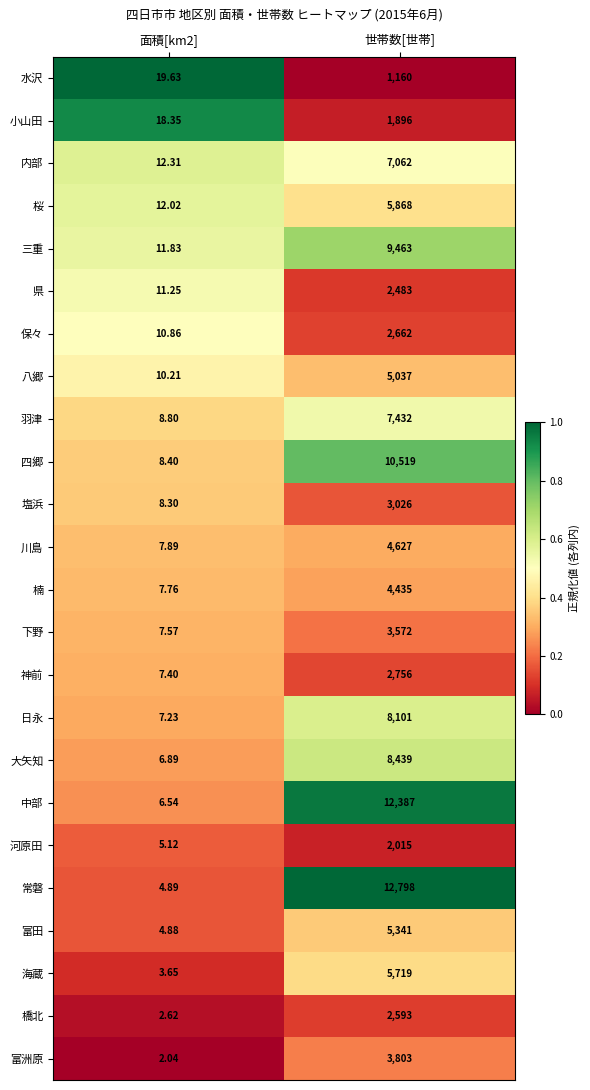

What is the difference between the highest and lowest values at 面積[km2]?

17.6